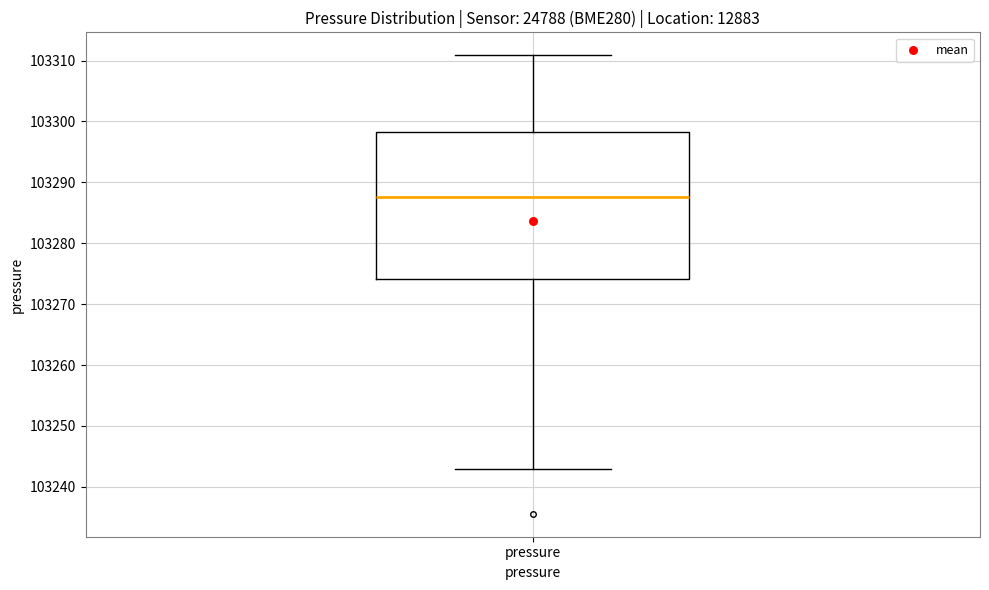

Where does the median line of the box for pressure sit on the y-axis? The values are not printed on the chart, so give them approximately, as read against the axis.

103288